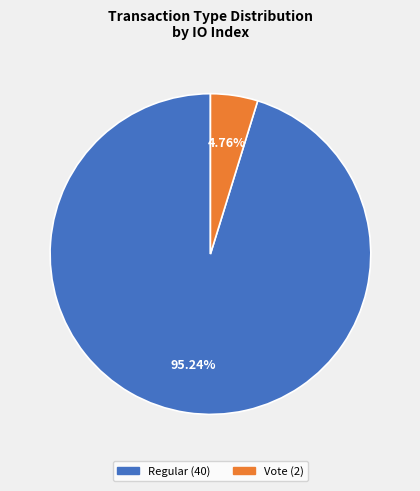

What percentage is the Regular slice, to the nearest percent?

95%